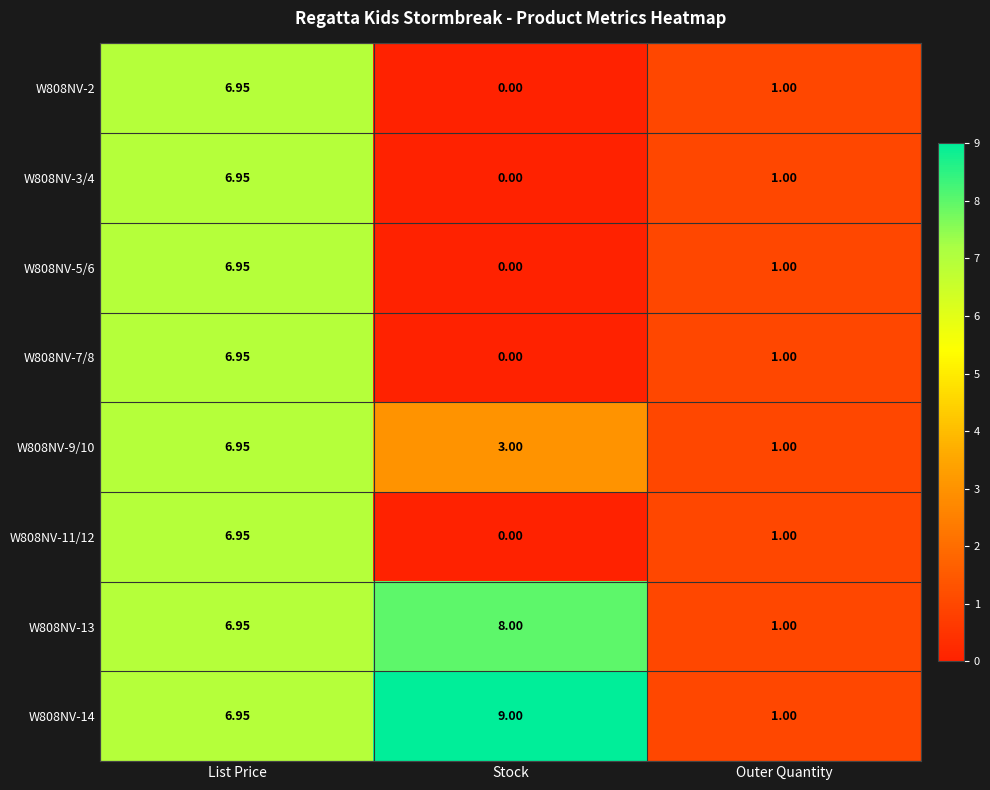

What is the maximum value shown in the chart?

9.0